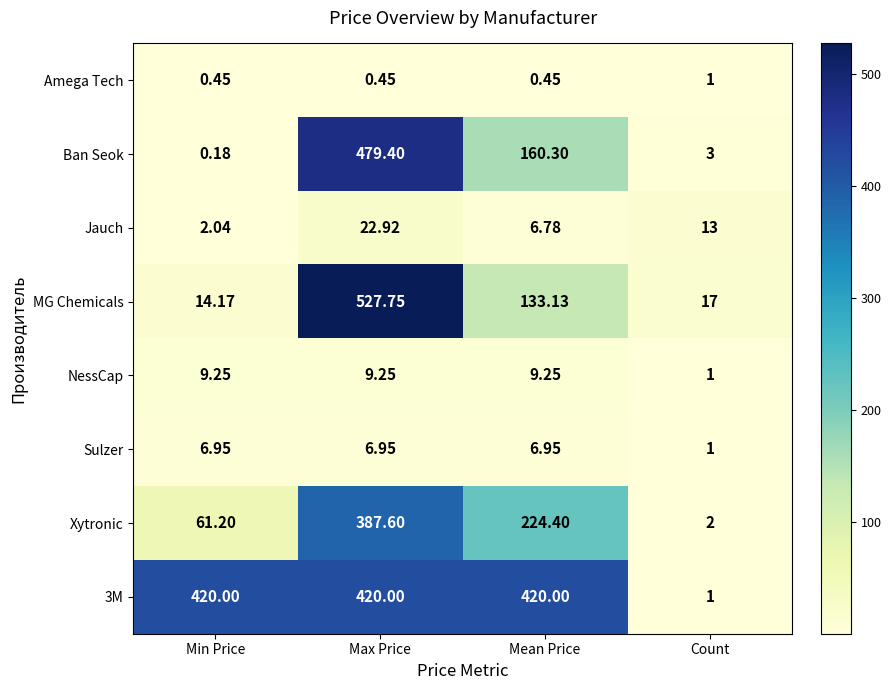

At how many categories does at least one series exceed 406?

3